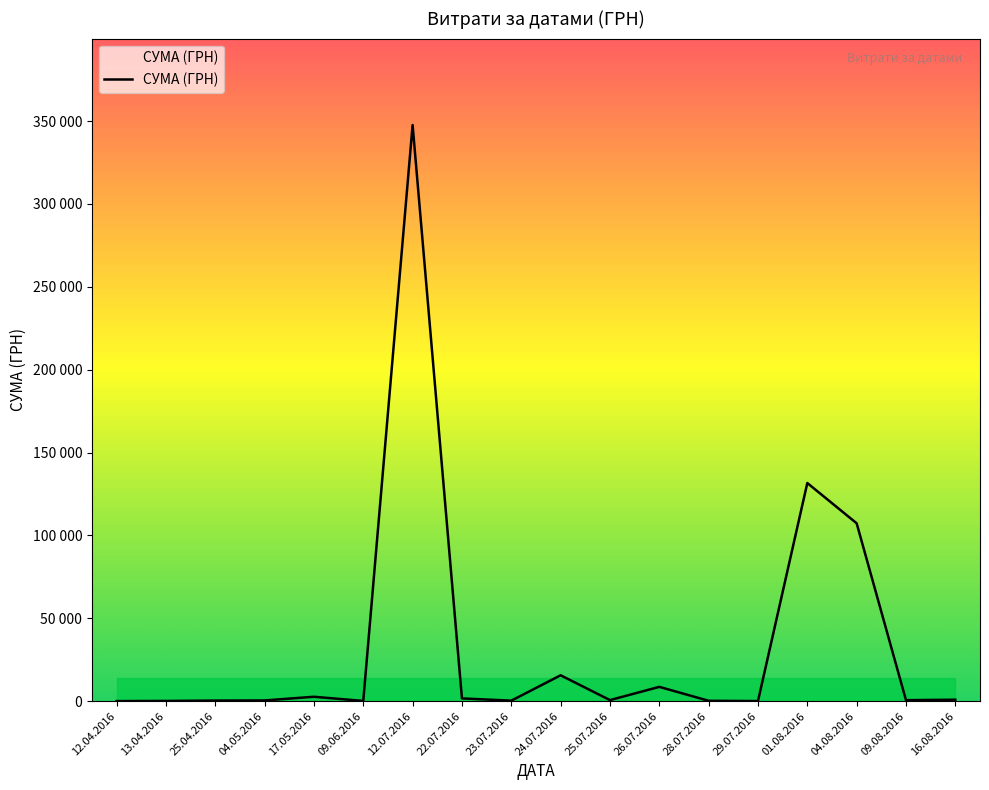

Does the chart have visible grid lines?

No